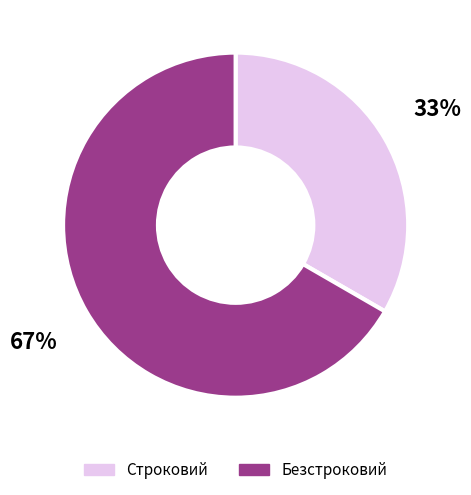

Which has a higher value, Строковий or Безстроковий?

Безстроковий